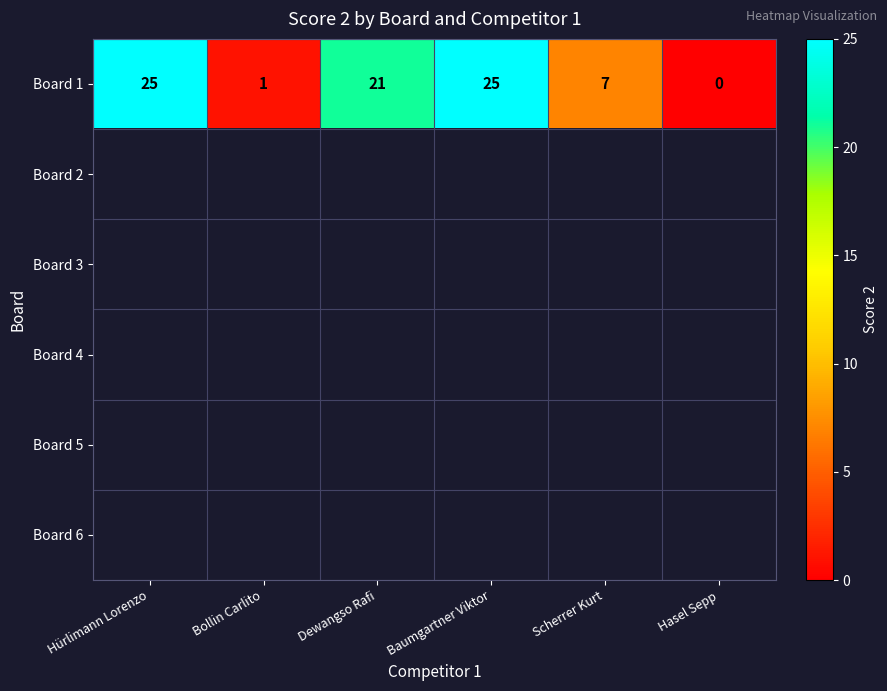

The Board 1 series shows 1 at Bollin Carlito. True or false?

True